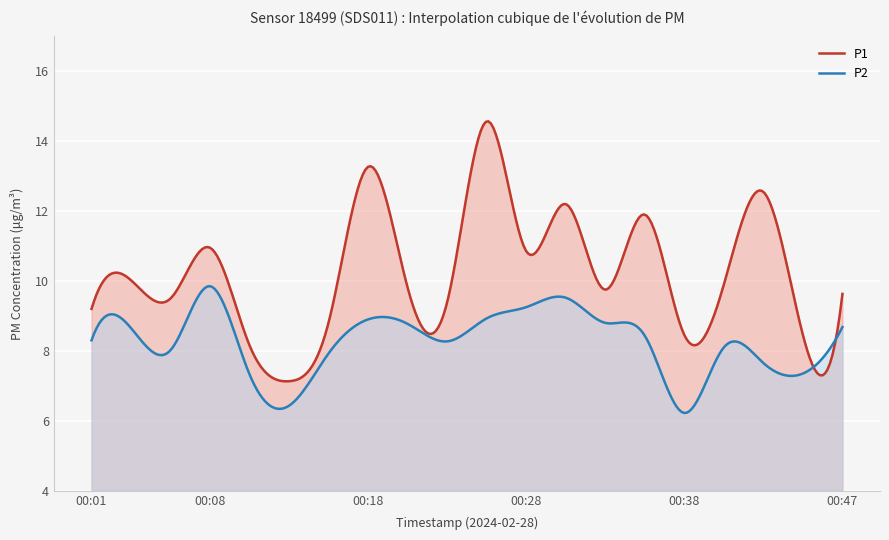

Reading left to right, what are all the values shown in this chart?

P1: 00:01=9.2	00:03=10.0	00:06=9.5	00:08=10.9	00:11=8.2	00:13=7.1	00:15=8.8	00:18=13.3	00:20=9.8	00:23=9.4	00:25=14.6	00:28=10.8	00:30=12.2	00:33=9.8	00:35=11.9	00:38=8.4	00:40=9.9	00:42=12.6	00:45=8.4	00:47=9.6
P2: 00:01=8.3	00:03=8.7	00:06=8.0	00:08=9.8	00:11=7.3	00:13=6.4	00:15=7.9	00:18=8.9	00:20=8.8	00:23=8.3	00:25=8.9	00:28=9.2	00:30=9.5	00:33=8.8	00:35=8.4	00:38=6.2	00:40=8.1	00:42=7.7	00:45=7.3	00:47=8.7